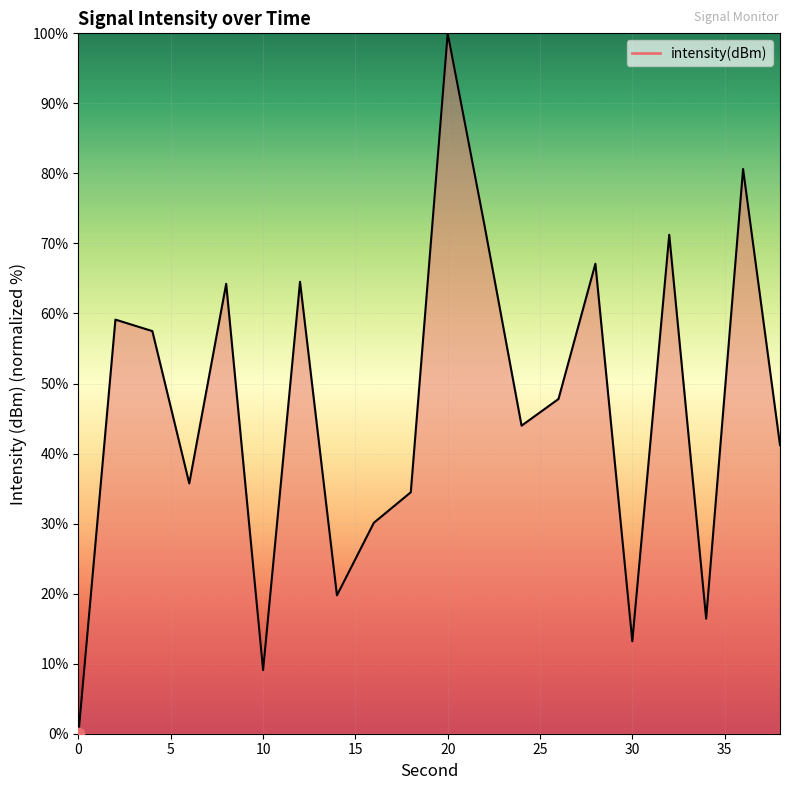

What is the difference between the maximum and minimum values?

100.0